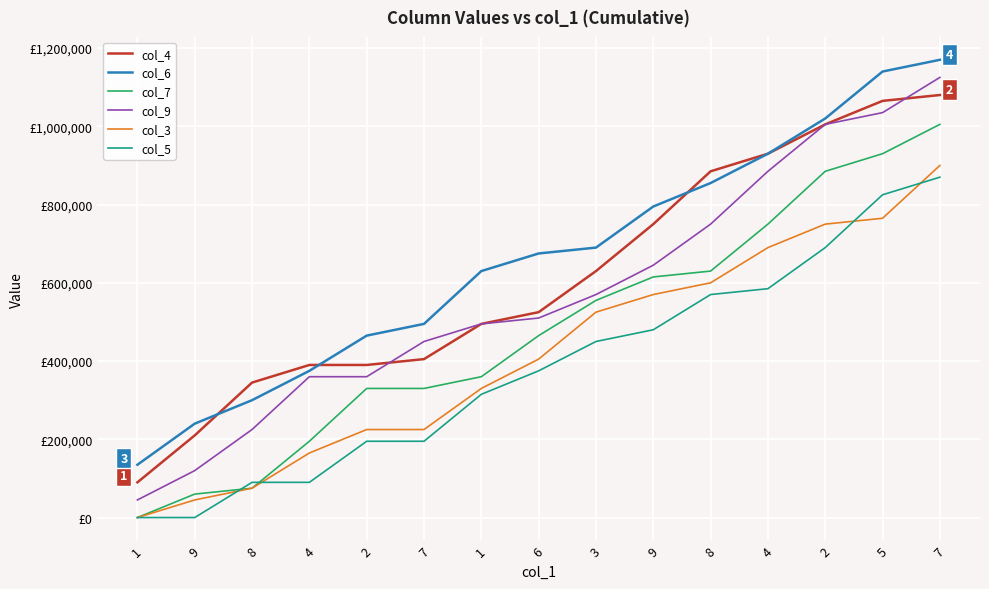

What are all the series names shown in the legend?

col_4, col_6, col_7, col_9, col_3, col_5